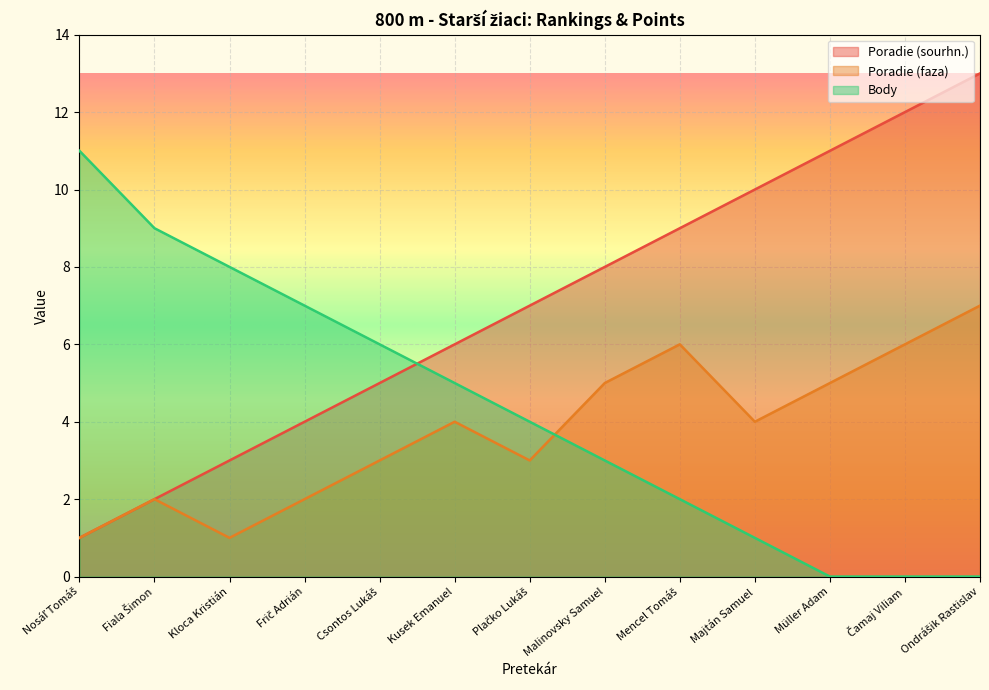

List the labels in order of Poradie (faza) value, smallest first.

Nosáľ Tomáš, Kloca Kristián, Fiala Šimon, Frič Adrián, Csontos Lukáš, Plačko Lukáš, Kusek Emanuel, Majtán Samuel, Malinovsky Samuel, Müller Adam, Mencel Tomáš, Čamaj Viliam, Ondrášik Rastislav